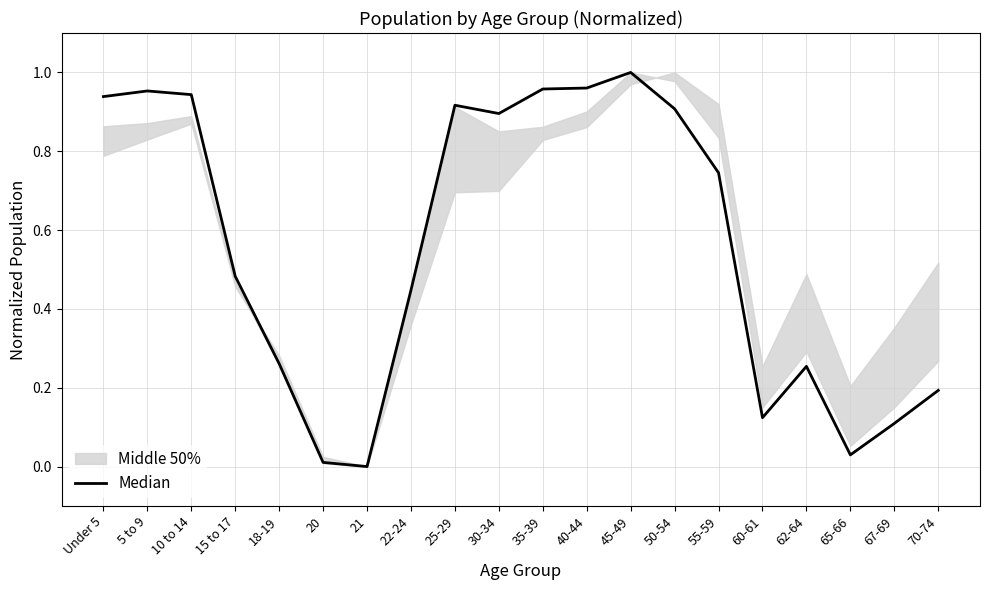

Reading left to right, extract all data points from this chart.

0.9	1.0	0.9	0.5	0.3	0.0	0.0	0.4	0.9	0.9	1.0	1.0	1.0	0.9	0.7	0.1	0.3	0.0	0.1	0.2